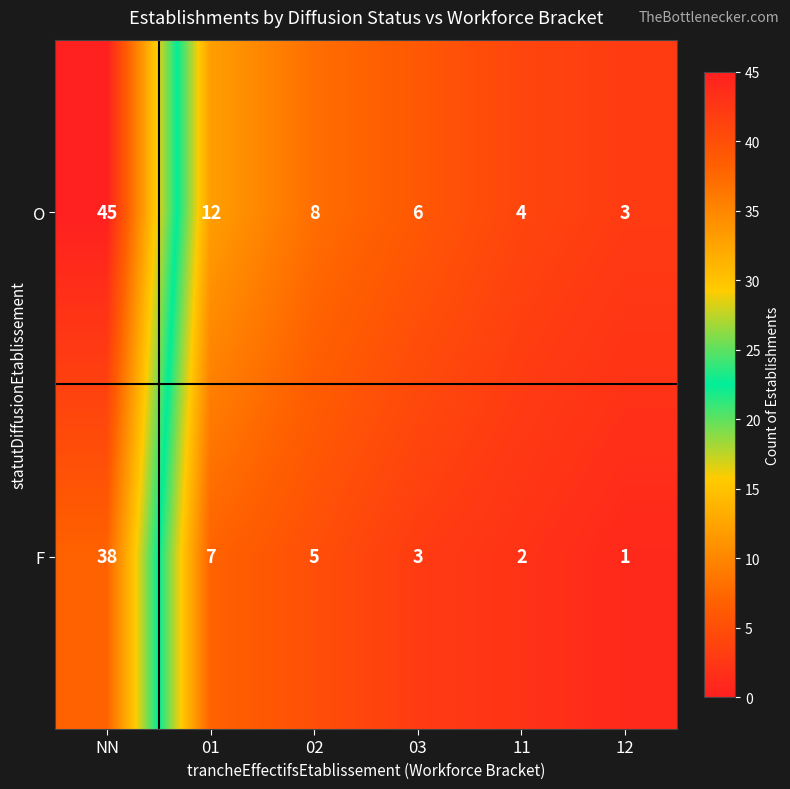

The O series shows 76 at NN. True or false?

False